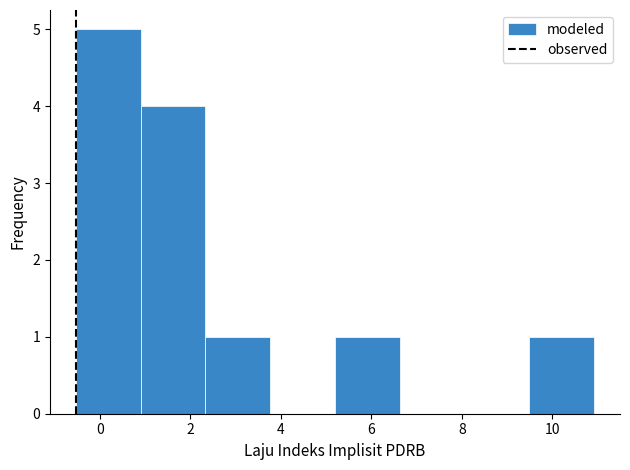

Over which range of the x-axis is the bar tallest?

-0.6 to 1.0